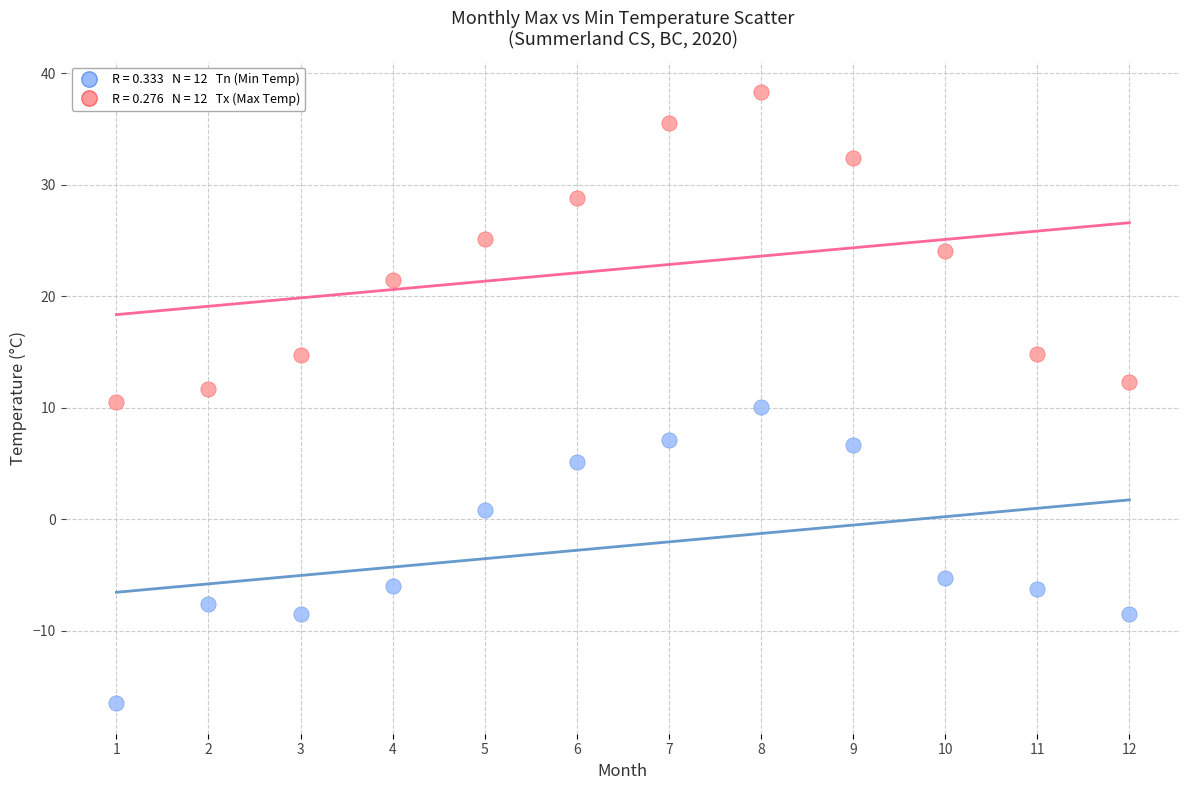

Across all data points, what is the range of X values (max minus min)?

11.0